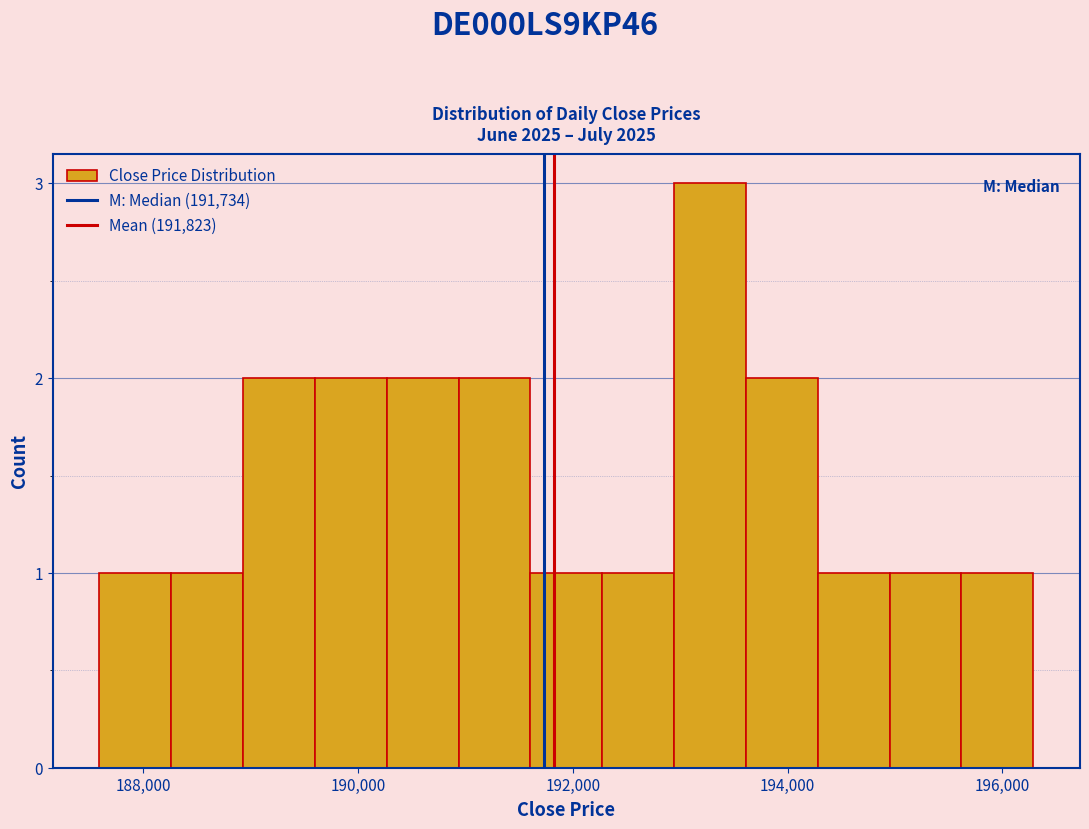

Read against the x-axis, roughly where is the centre of the tallest bar?

193200